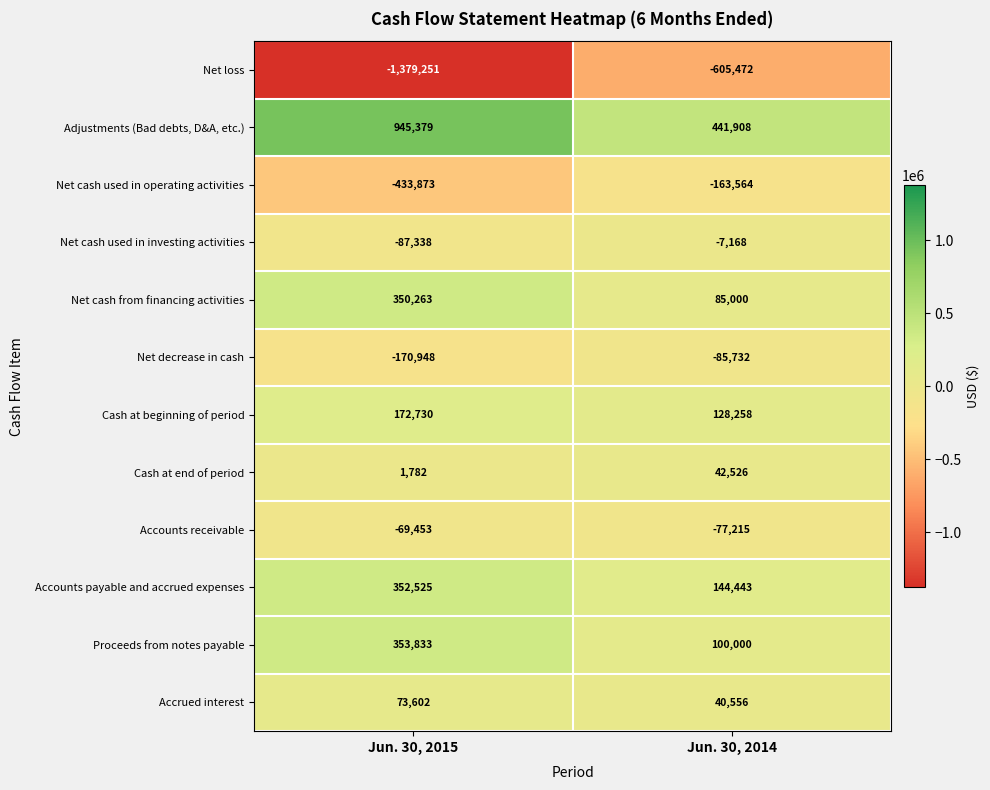

How many categories are shown in the chart?

2